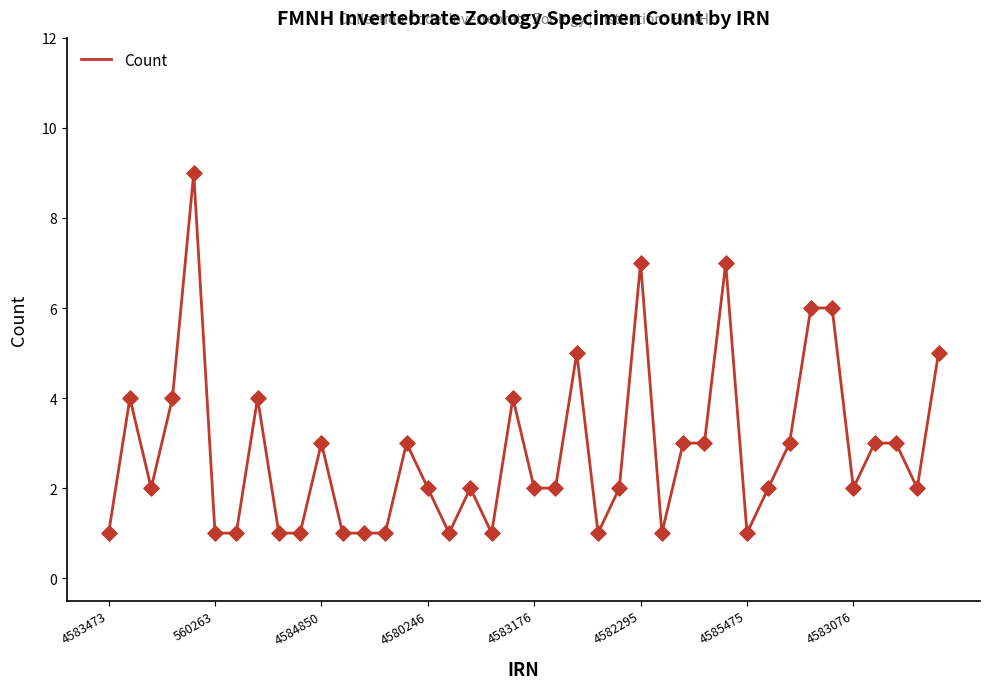

What is the greatest value displayed?

9